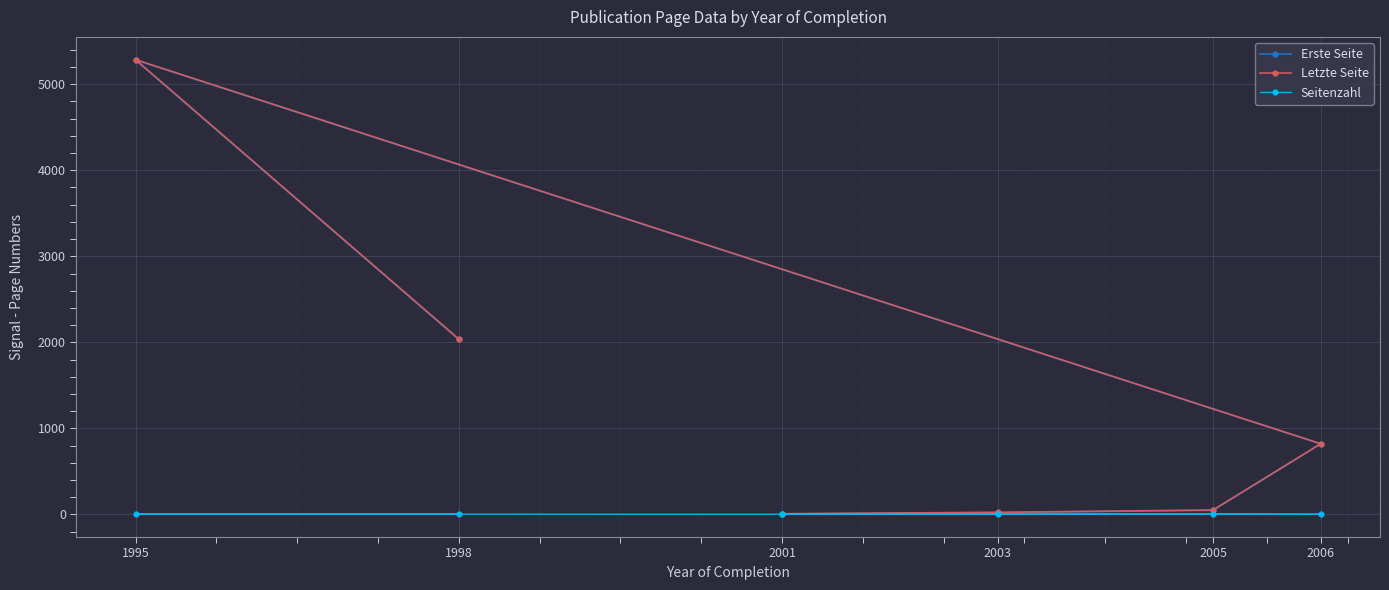

Is the value of Erste Seite at 2006 greater than the value of Seitenzahl at 2001?

Yes